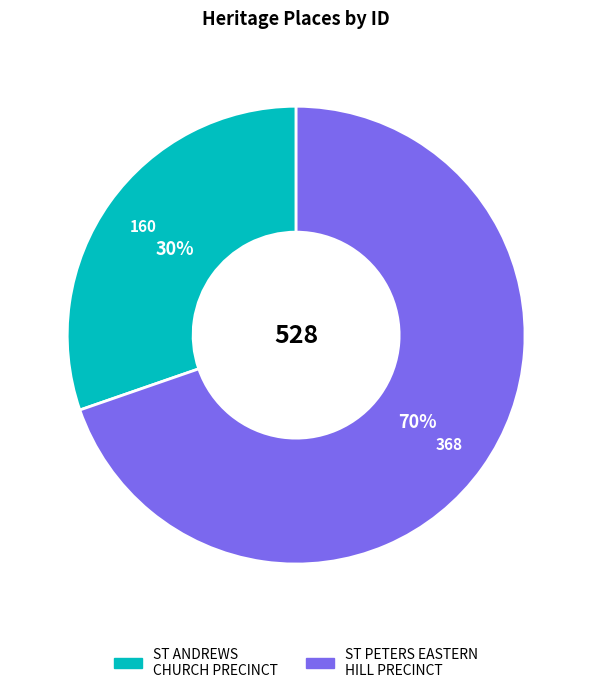

What percentage is the ST PETERS EASTERN HILL PRECINCT slice, to the nearest percent?

70%